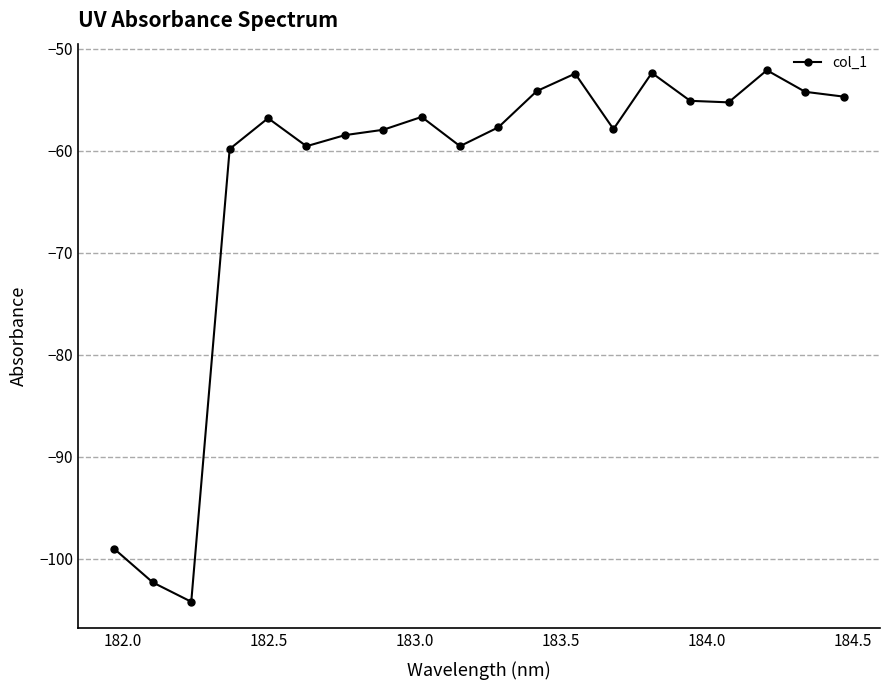

True or false: the data has more than 2 interior local peaks.

True